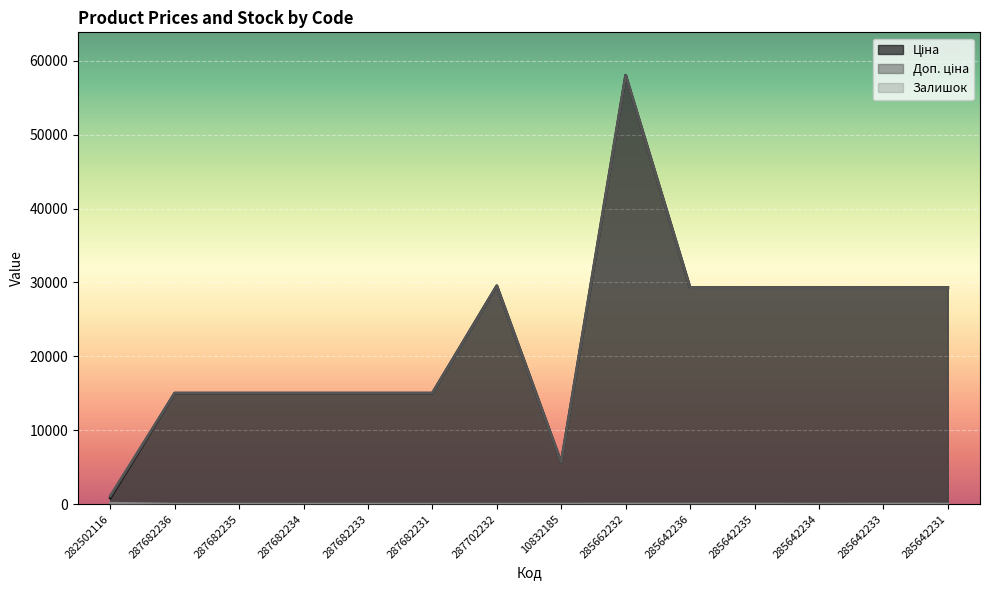

Reading left to right, extract all data points from this chart.

Ціна: 282502116=813.0	287682236=15019.2	287682235=15019.2	287682234=15019.2	287682233=15019.2	287682231=15019.2	287702232=29548.9	10832185=5636.0	285662232=58037.0	285642236=29294.9	285642235=29294.9	285642234=29294.9	285642233=29294.9	285642231=29294.9
Доп. ціна: 282502116=1101.8	287682236=15019.2	287682235=15019.2	287682234=15019.2	287682233=15019.2	287682231=15019.2	287702232=29548.9	10832185=5636.0	285662232=58037.0	285642236=29294.9	285642235=29294.9	285642234=29294.9	285642233=29294.9	285642231=29294.9
Залишок: 282502116=125.0	287682236=0.0	287682235=0.0	287682234=0.0	287682233=0.0	287682231=0.0	287702232=0.0	10832185=2.0	285662232=12.0	285642236=12.0	285642235=11.0	285642234=0.0	285642233=13.0	285642231=4.0